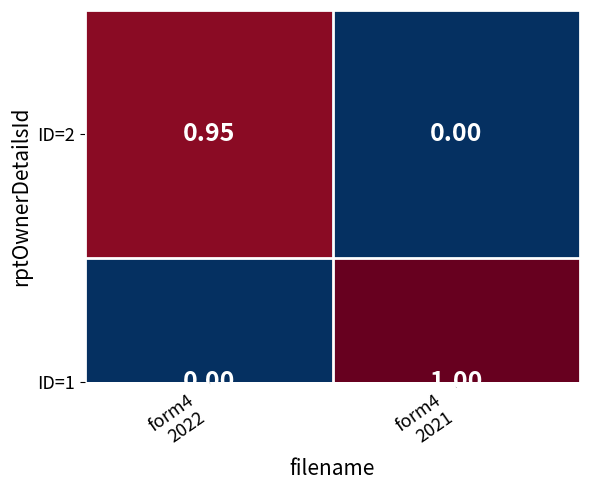

How many distinct data groups are displayed?

2